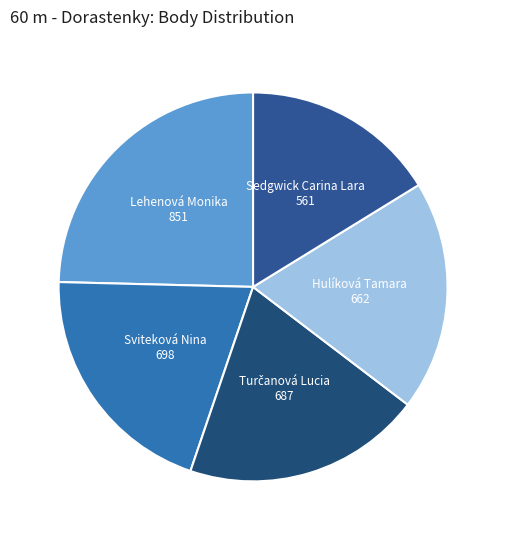

Which category has the smallest portion of the pie?

Sedgwick Carina Lara